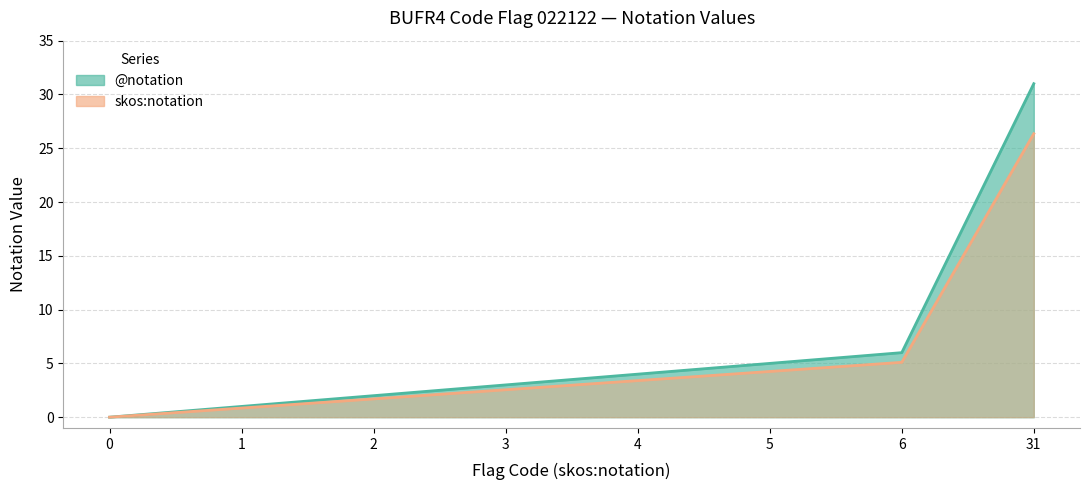

Reading left to right, extract all data points from this chart.

@notation: 0.0	1.0	2.0	3.0	4.0	5.0	6.0	31.0
skos:notation: 0.0	0.8	1.7	2.5	3.4	4.2	5.1	26.3